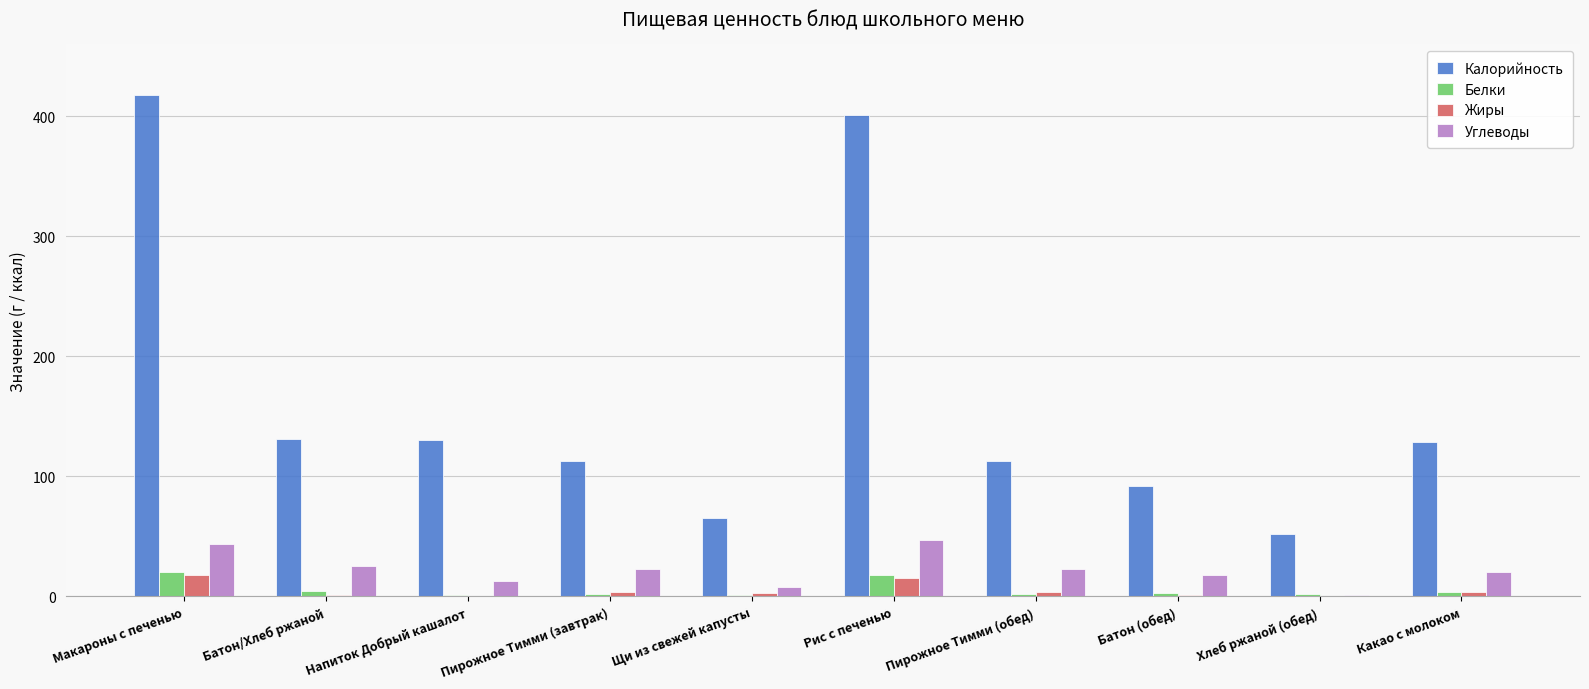

Does the chart contain stacked bars?

No